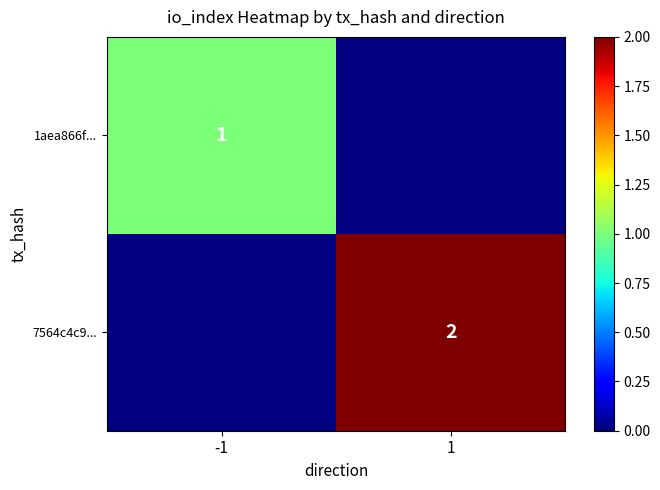

How many categories are shown in the chart?

2